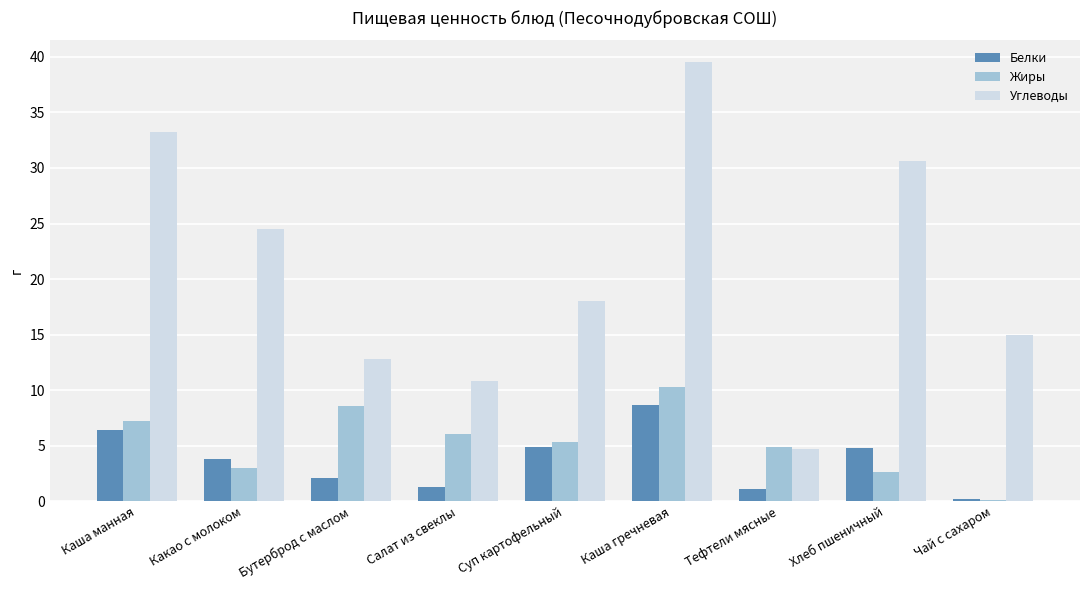

True or false: Жиры has a value of 0.1 at Чай с сахаром.

True